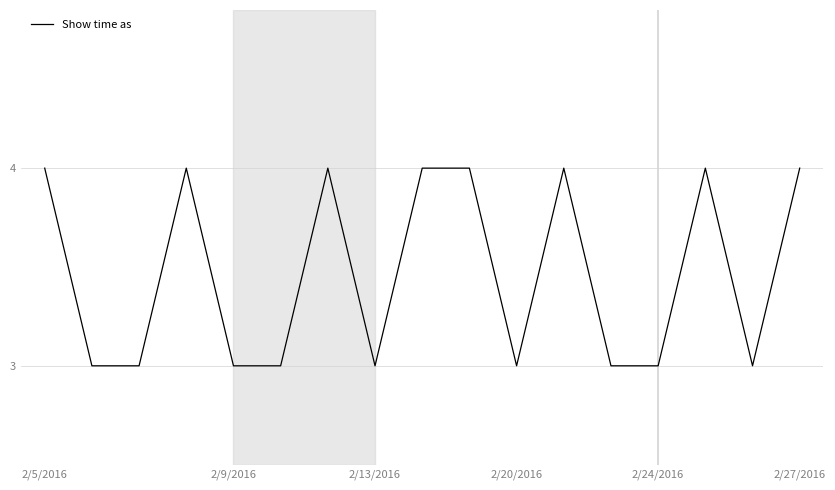

What is the greatest value displayed?

4